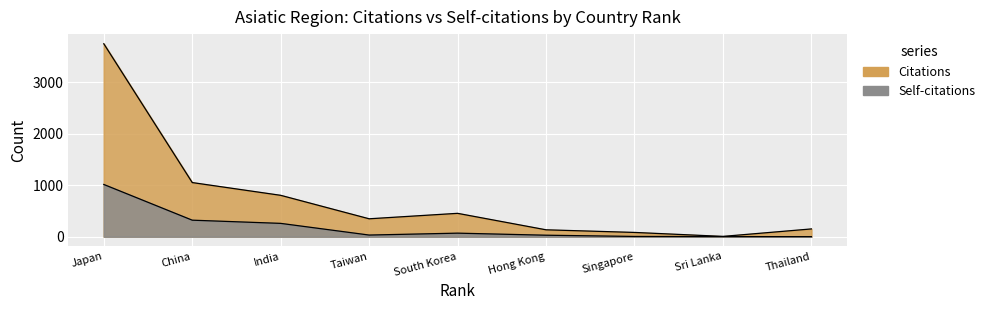

What is the difference between the Citations values at Hong Kong and South Korea?

320